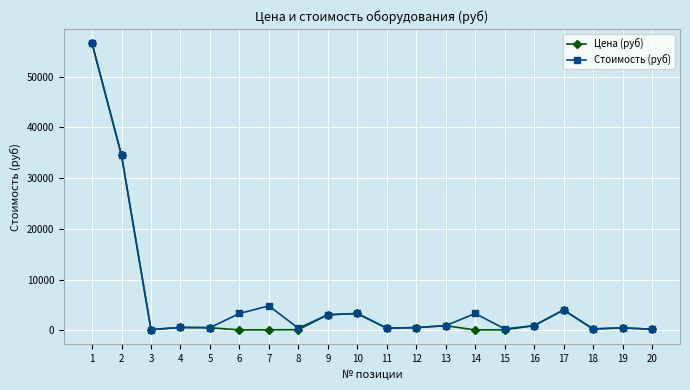

What is the maximum value shown in the chart?

56600